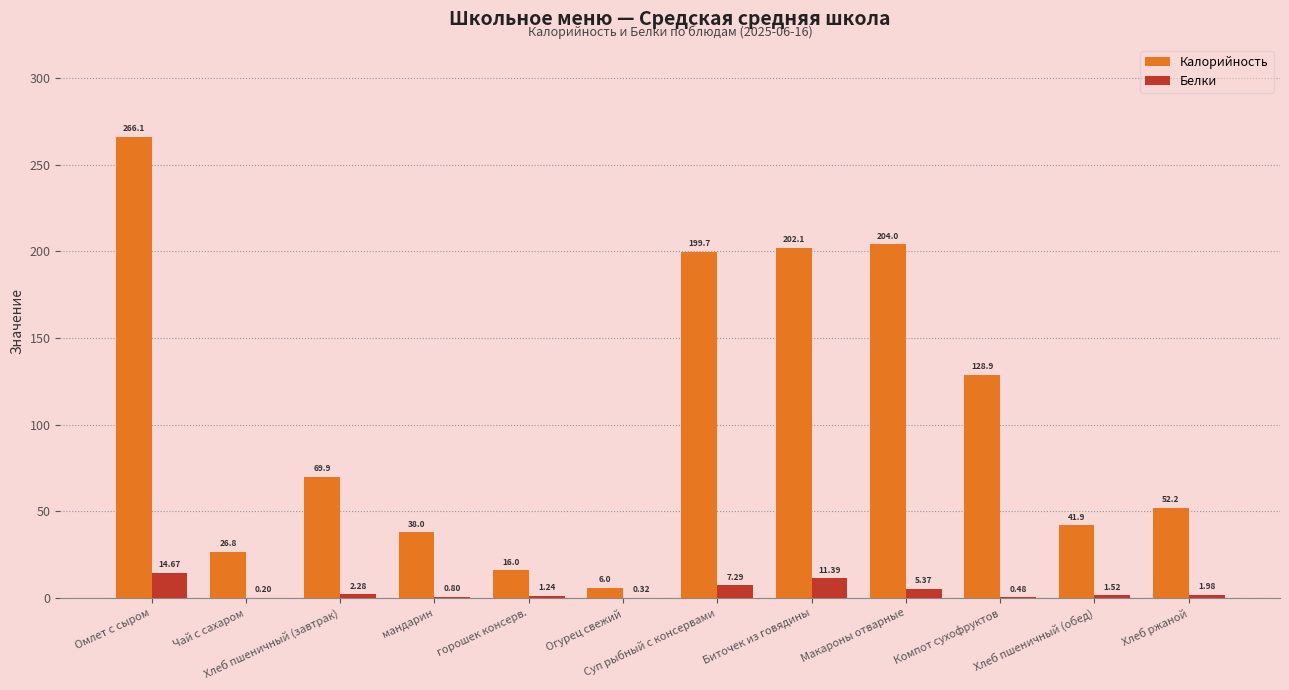

At which label is Калорийность closest to 136?

Компот сухофруктов